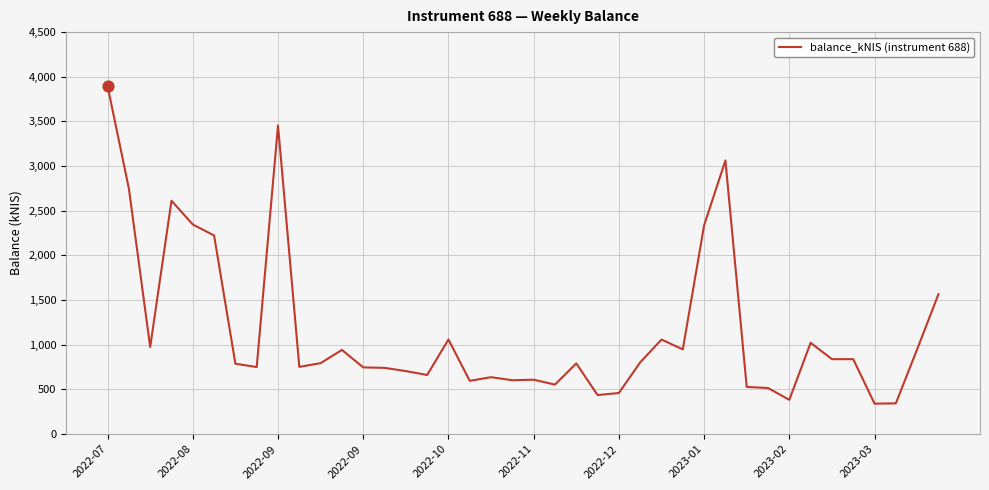

What is the greatest value displayed?

3896.3